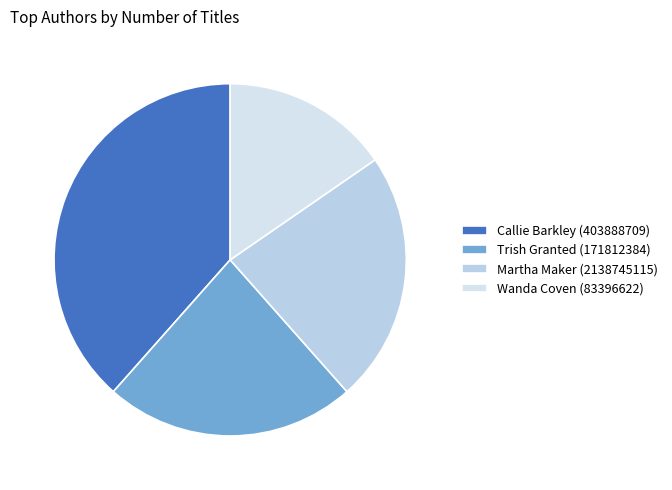

What is the largest slice in the pie chart?

Callie Barkley (403888709)